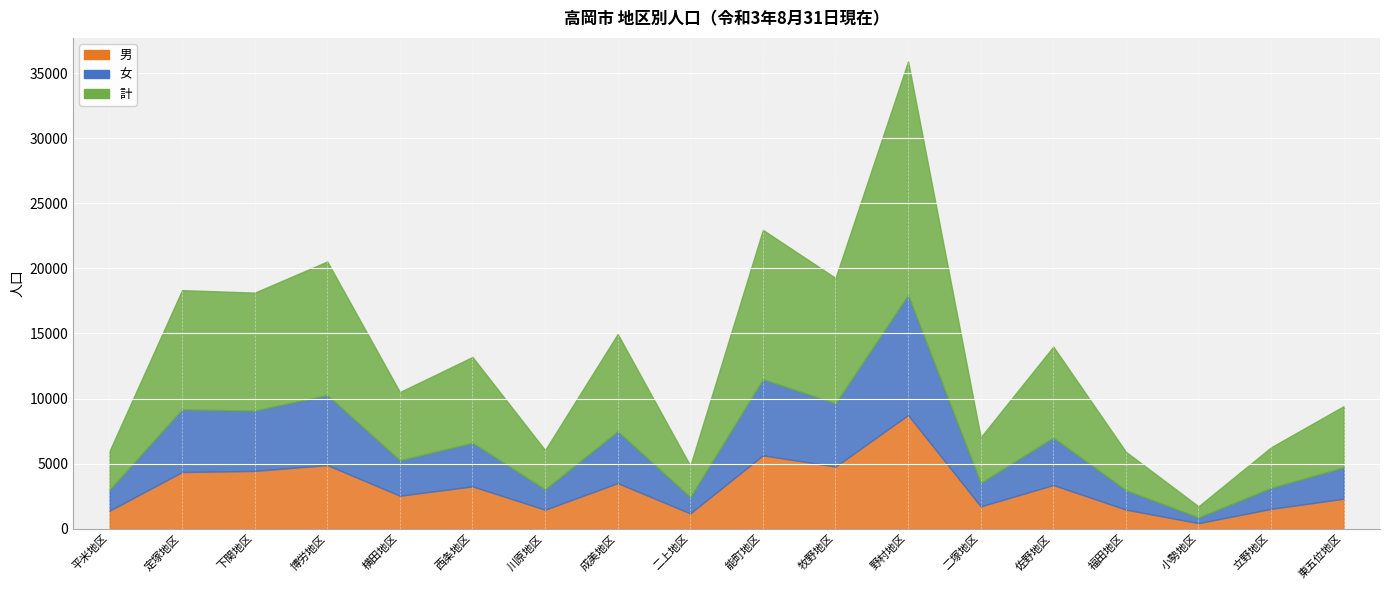

True or false: 女 and 男 intersect in this chart.

False